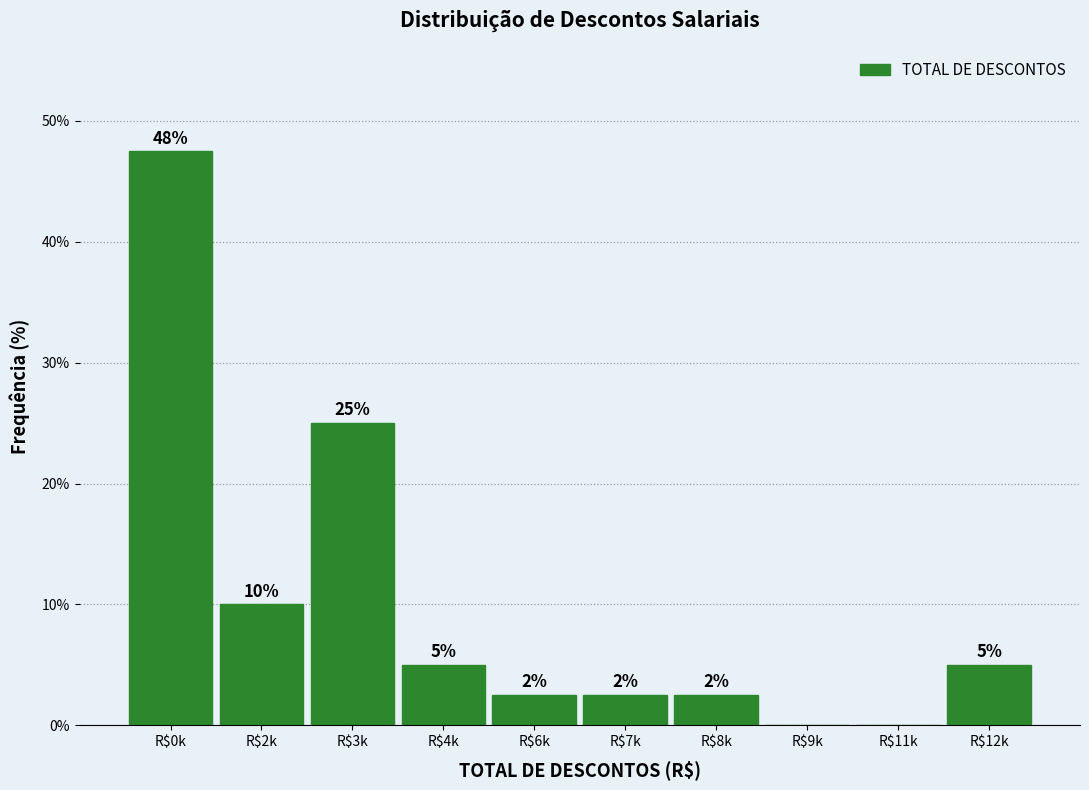

What is the maximum value shown in the chart?

47.5